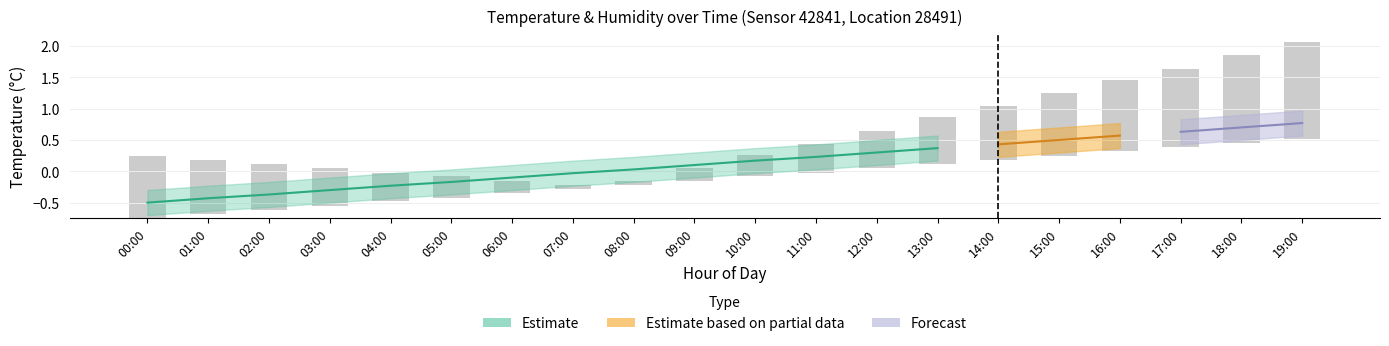

What position from the right is 10:00?

10